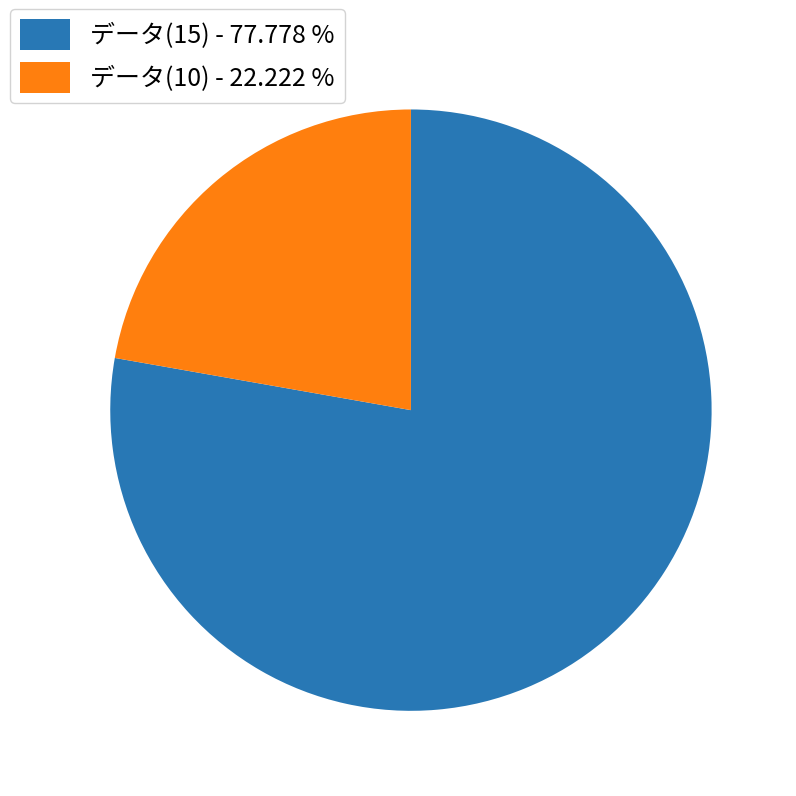

Is データ(10) - 22.222 % the majority of the pie?

No